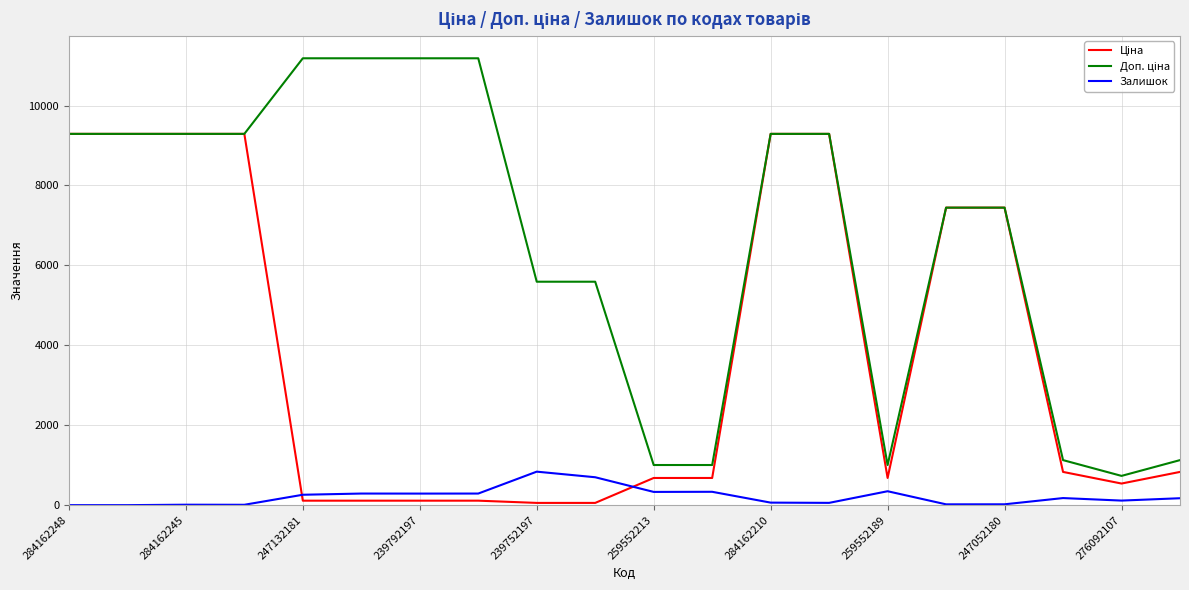

Count the number of categories in the chart.

20